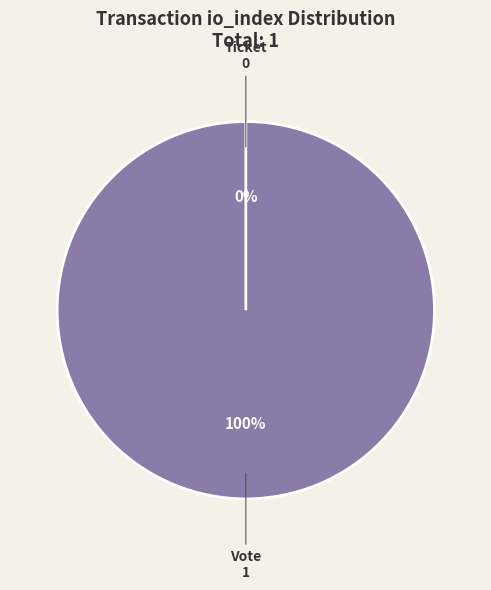

To the nearest percent, what is the difference between the largest and smallest slice percentages?

100%